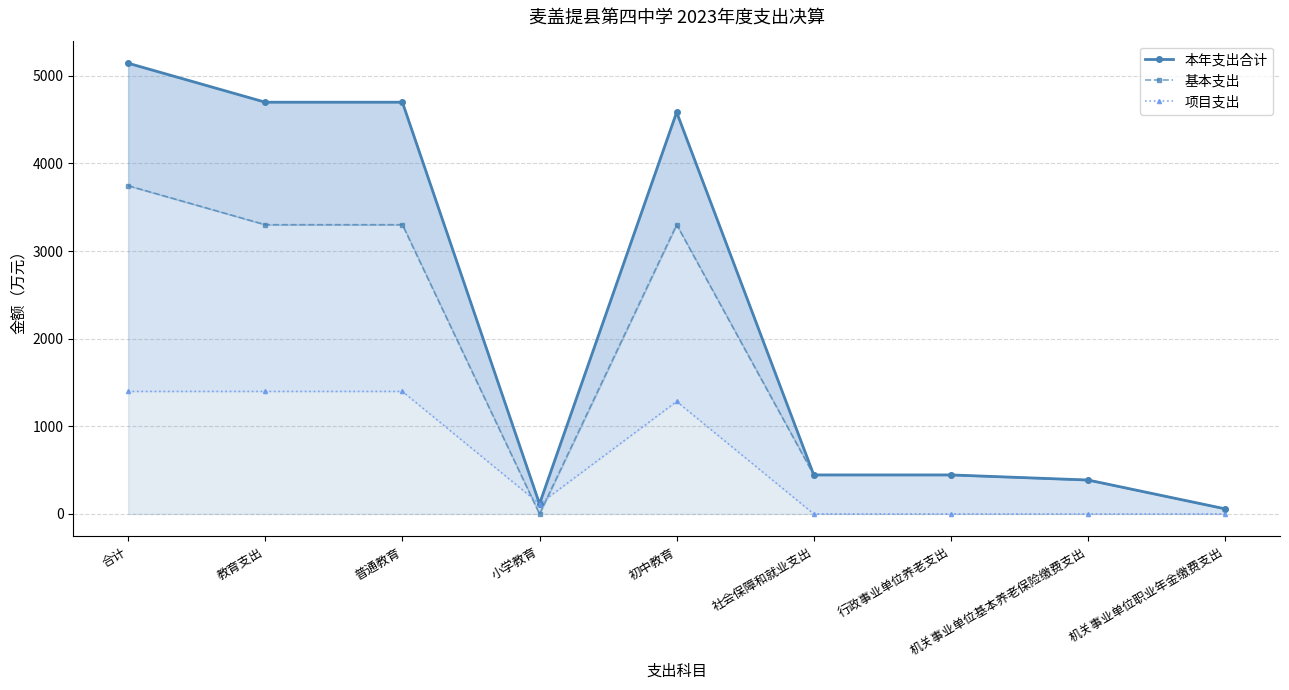

Count the number of data series in this chart.

3